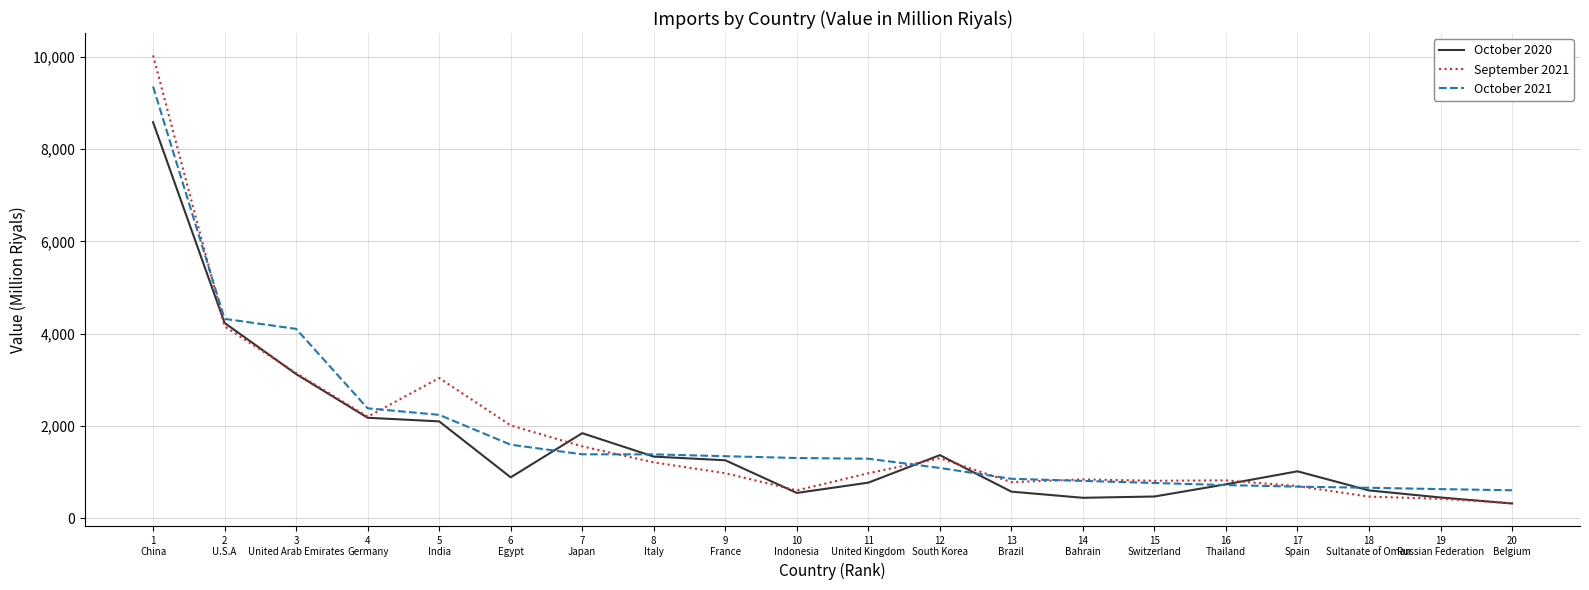

List the series in order of their peak value, lowest first.

October 2020, October 2021, September 2021